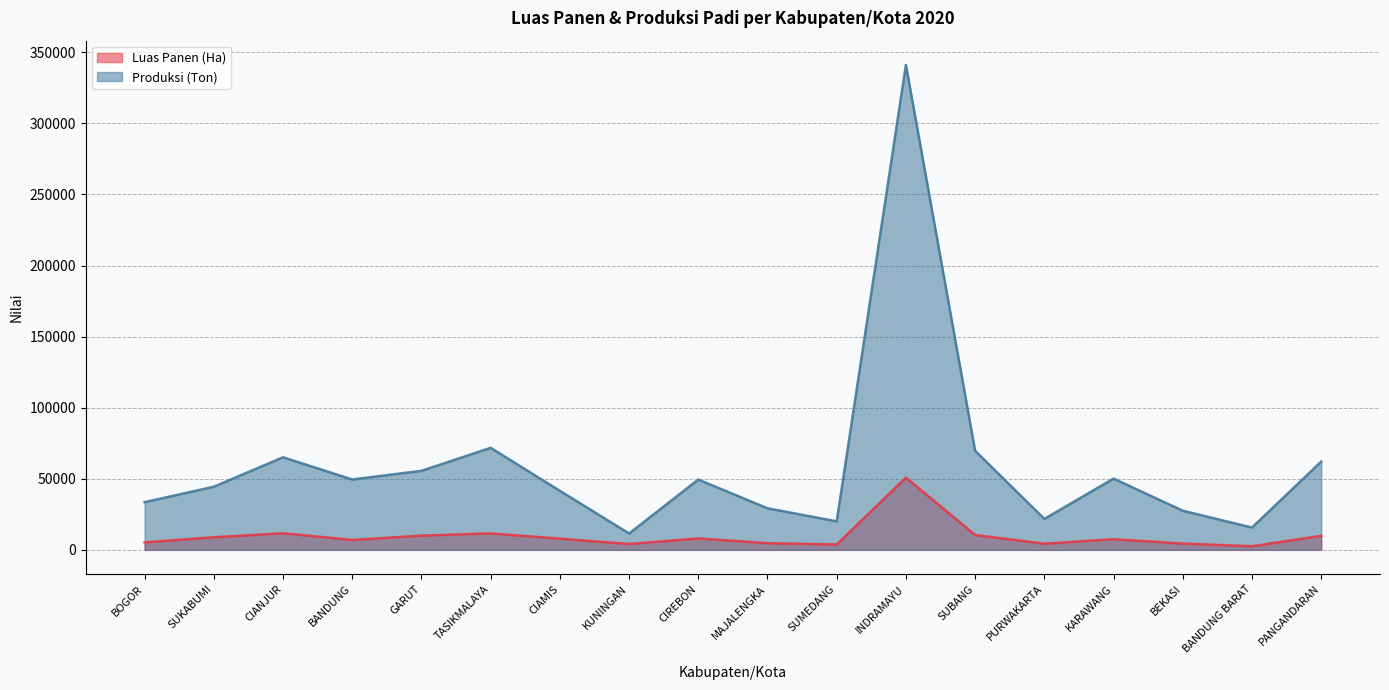

List the series in order of their overall mean, lowest first.

Luas Panen (Ha), Produksi (Ton)